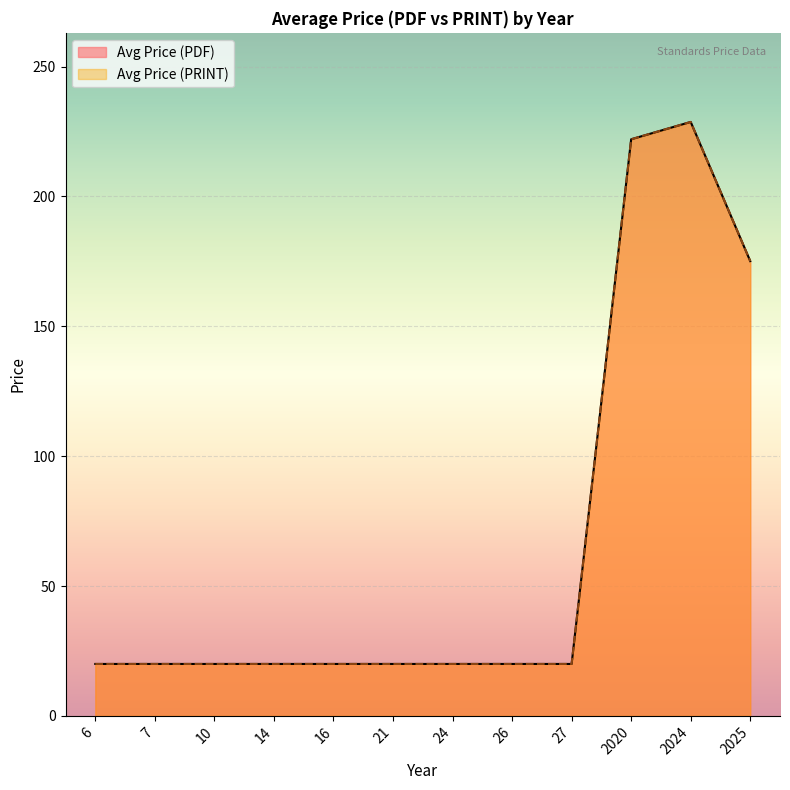

Does the chart display data point markers on the line(s)?

No